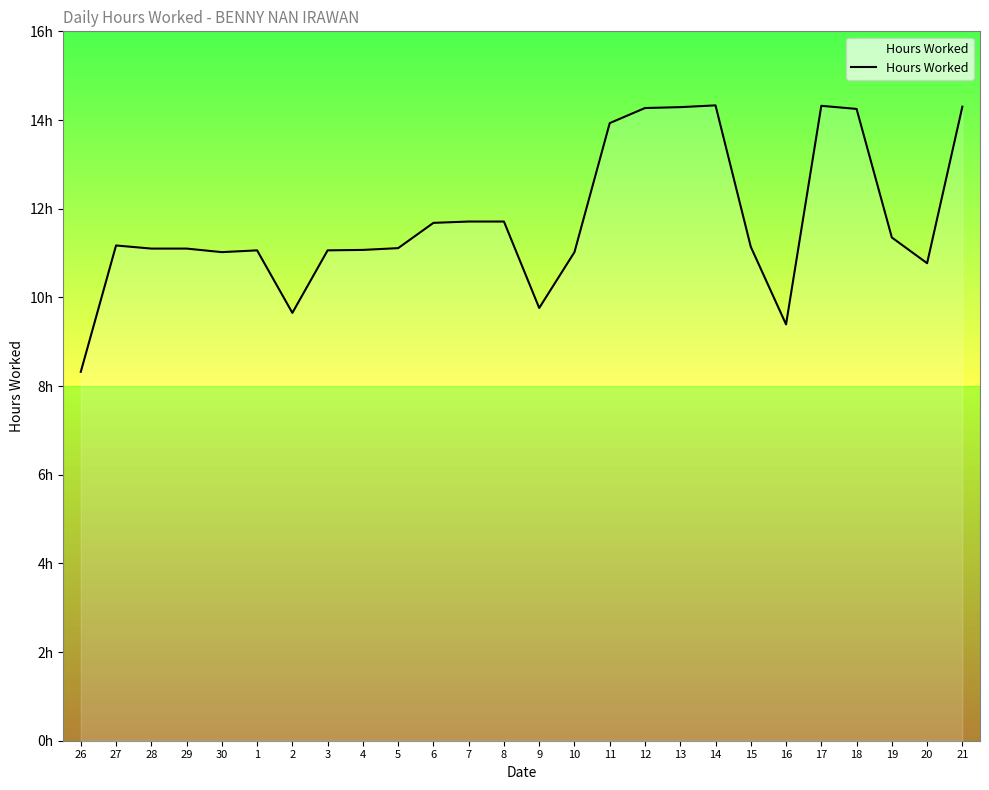

Does the chart display data point markers on the line(s)?

No